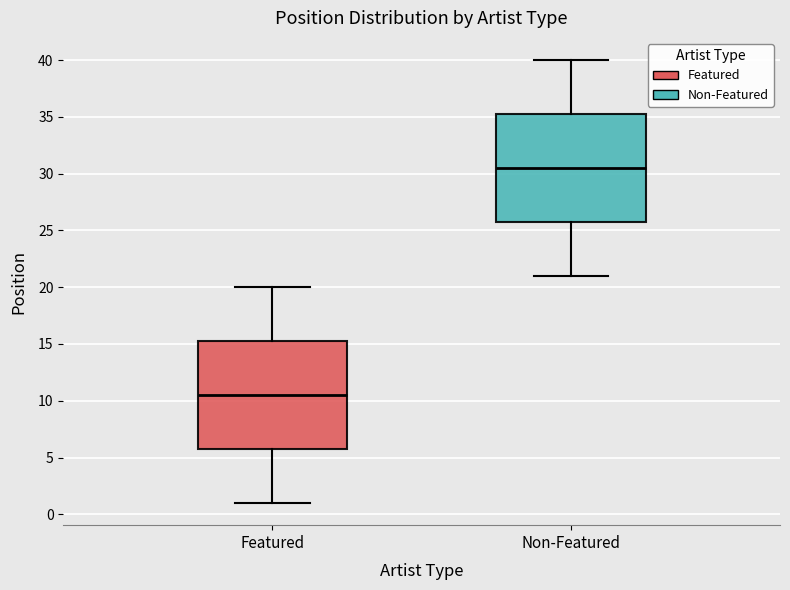

Reading left to right, transcribe this box plot: for each box, give where its median line is, the range the box spans, and where its two whiskers end, as read against the y-axis. The values are not printed on the chart, so give them approximately, as read against the axis.

Featured: median 10.5, box 6.0 to 15.5, whiskers 1.0 to 20.0
Non-Featured: median 30.5, box 26.0 to 35.5, whiskers 21.0 to 40.0